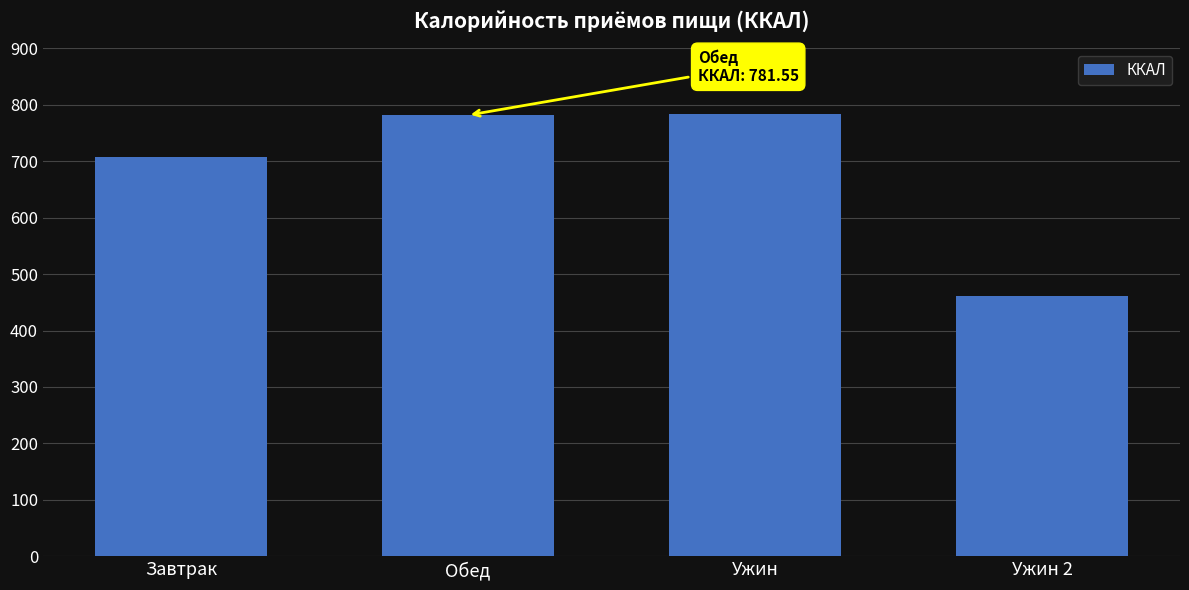

What is the sum of all values?

2734.5